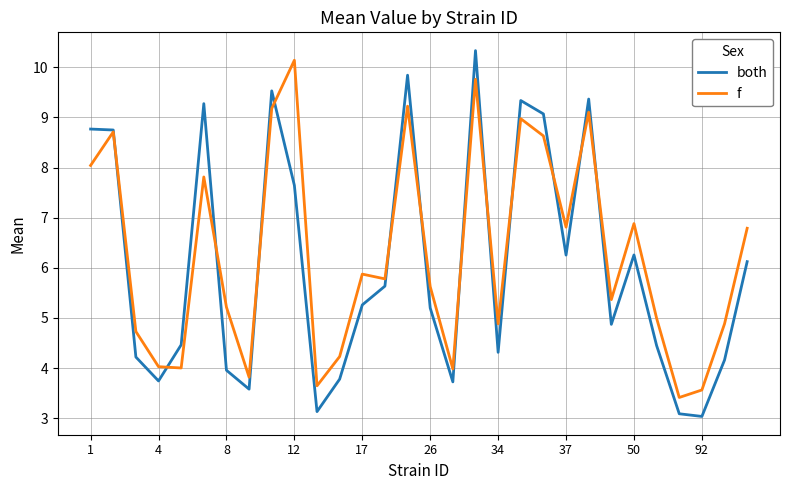

What is the minimum value for both?

3.0